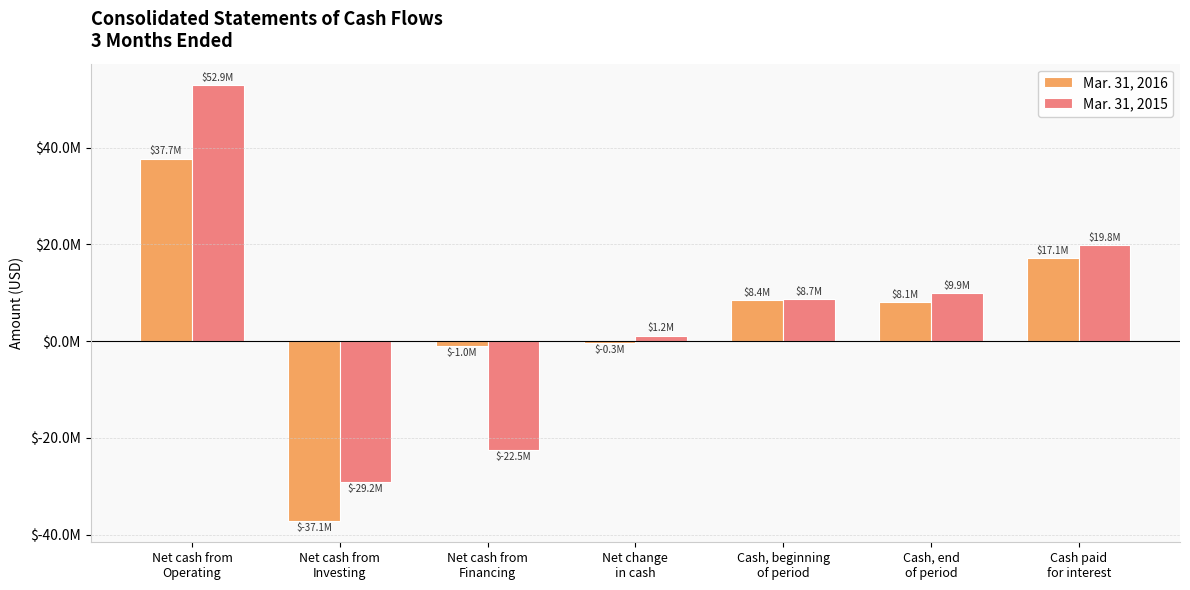

Which series has the largest total across all categories?

Mar. 31, 2015